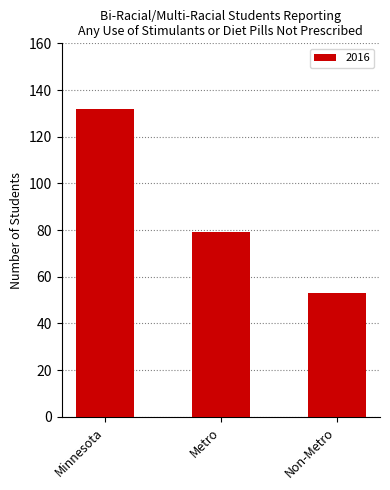

What is the maximum value shown in the chart?

132